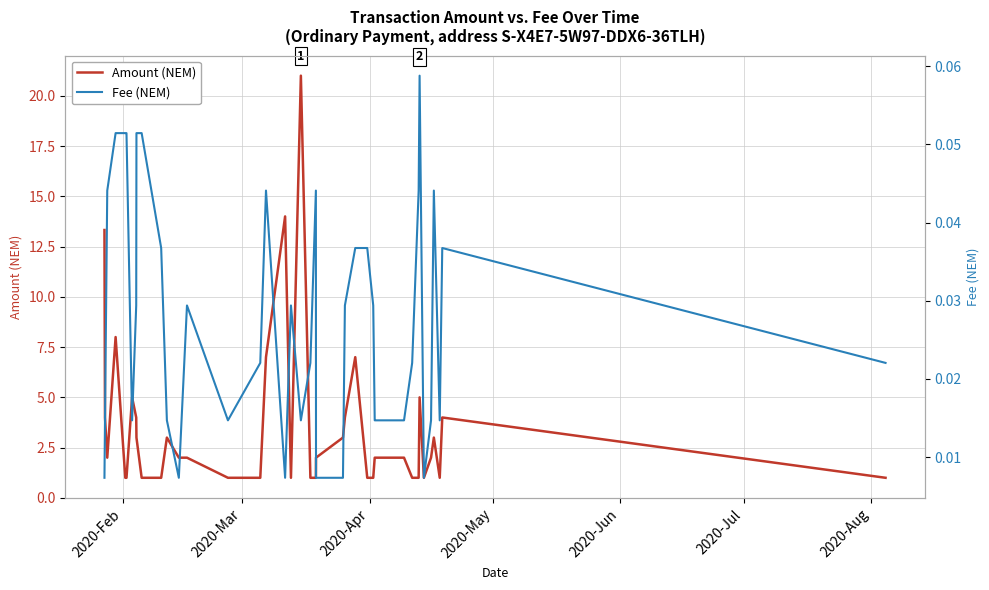

What is the minimum value for Amount (NEM)?

1.0